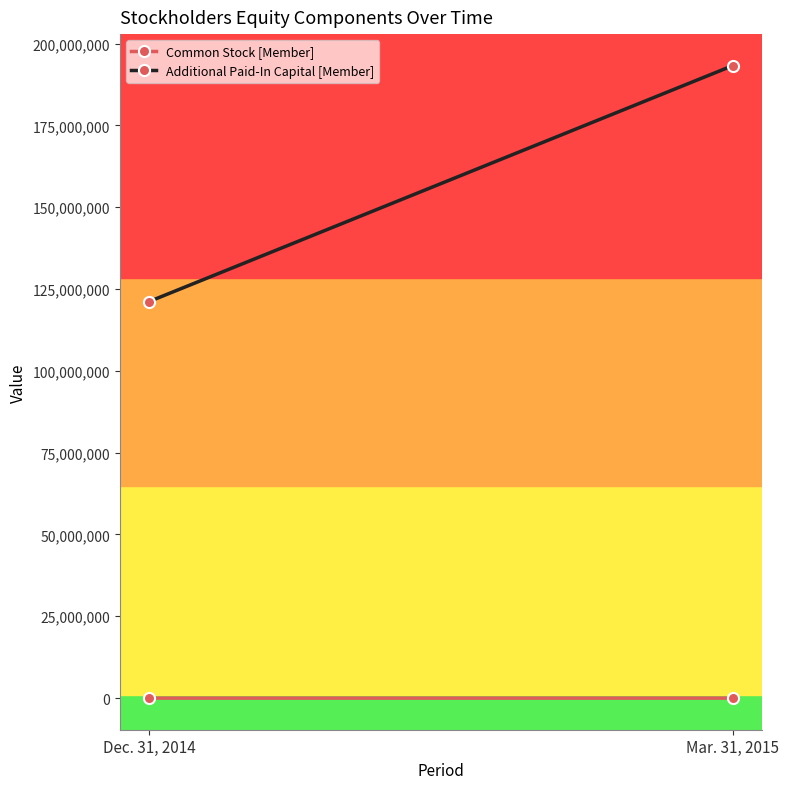

What is the sum of all Common Stock [Member] values?

3277